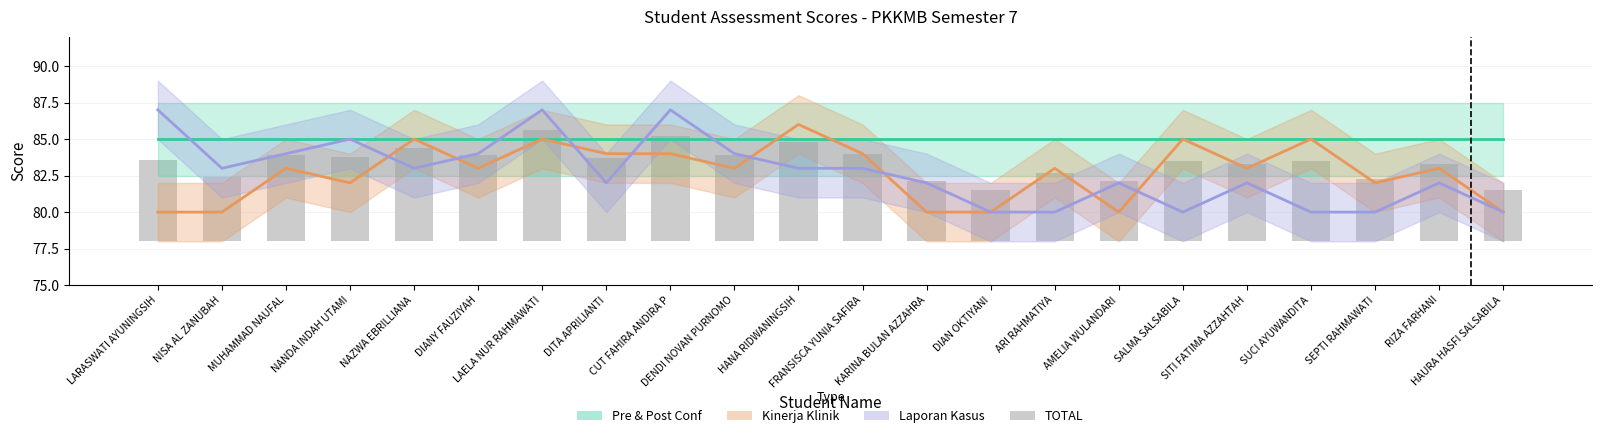

Rank the categories by value from lowest to highest.

DIAN OKTIYANI, HAURA HASFI SALSABILA, KARINA BULAN AZZAHRA, AMELIA WULANDARI, SEPTI RAHMAWATI, NISA AL ZANUBAH, ARI RAHMATIYA, SITI FATIMA AZZAHTAH, RIZA FARHANI, SALMA SALSABILA, SUCI AYUWANDITA, LARASWATI AYUNINGSIH, DITA APRILIANTI, NANDA INDAH UTAMI, MUHAMMAD NAUFAL, DIANY FAUZIYAH, DENDI NOVAN PURNOMO, FRANSISCA YUNIA SAFIRA, NAZWA EBRILLIANA, HANA RIDWANINGSIH, CUT FAHIRA ANDIRA P, LAELA NUR RAHMAWATI